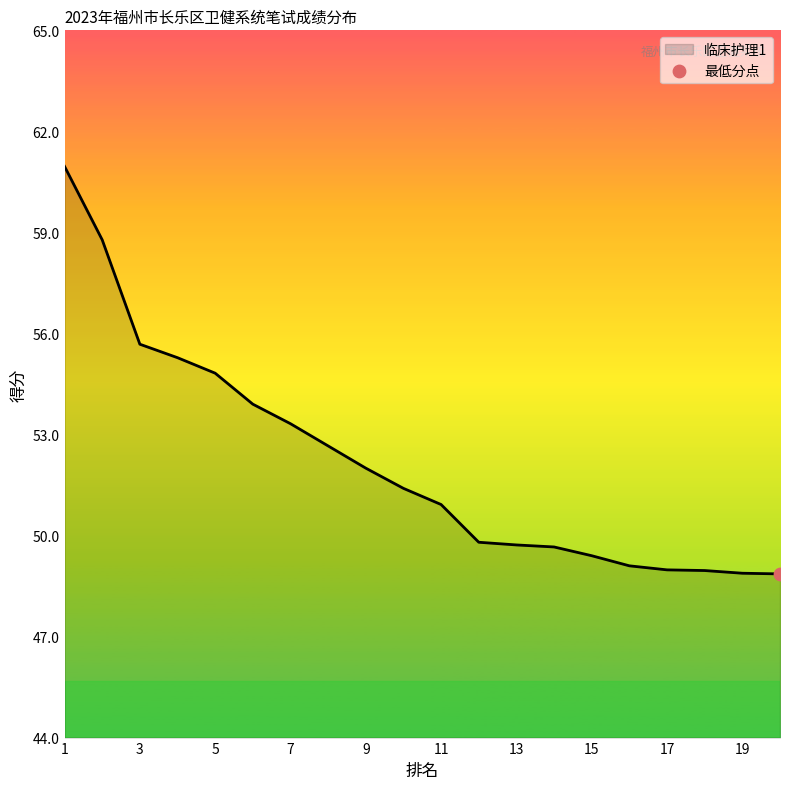

What is the difference between the maximum and minimum values?

12.1